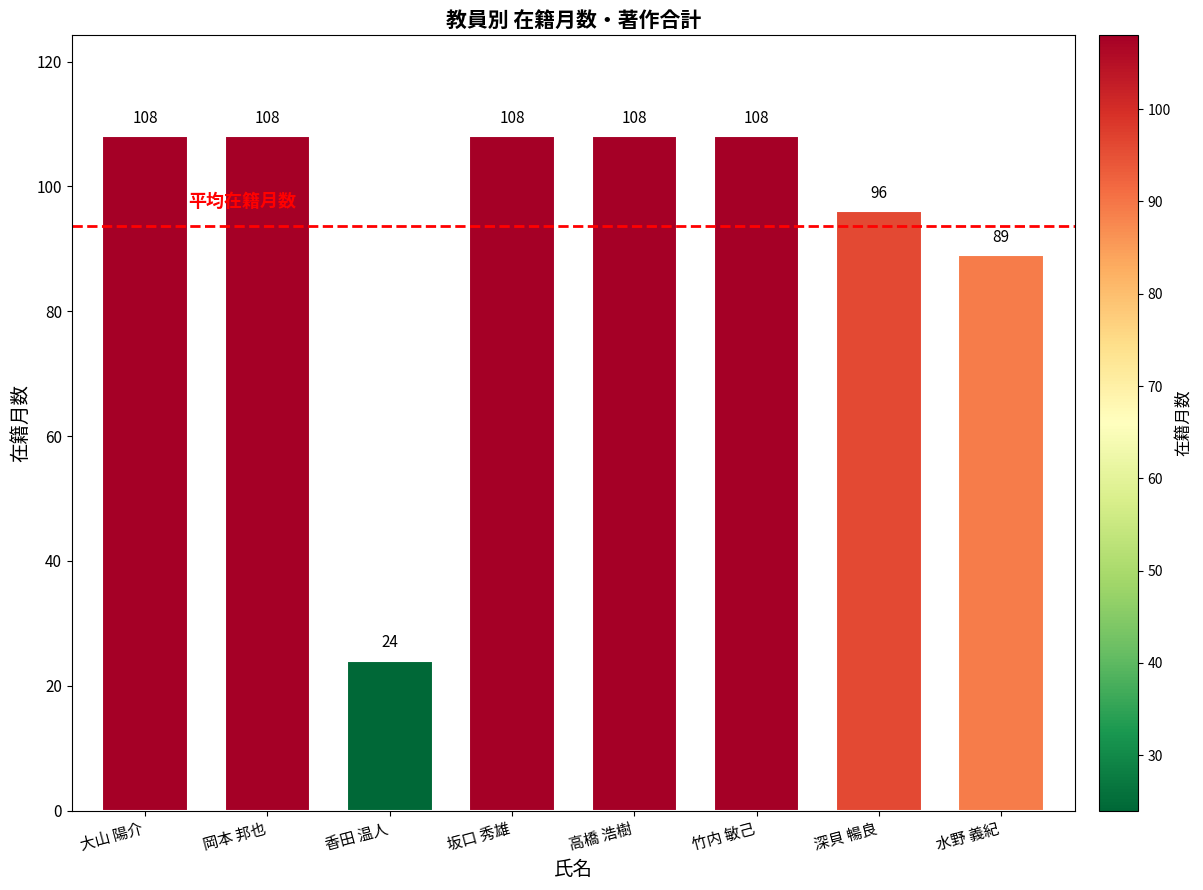

What is the difference between the maximum and second lowest values?

19